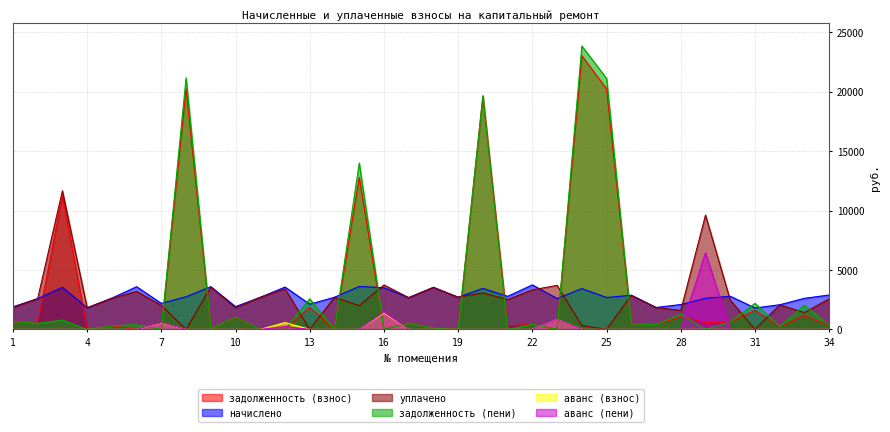

Read the задолженность (взнос) value at 18.

104.6